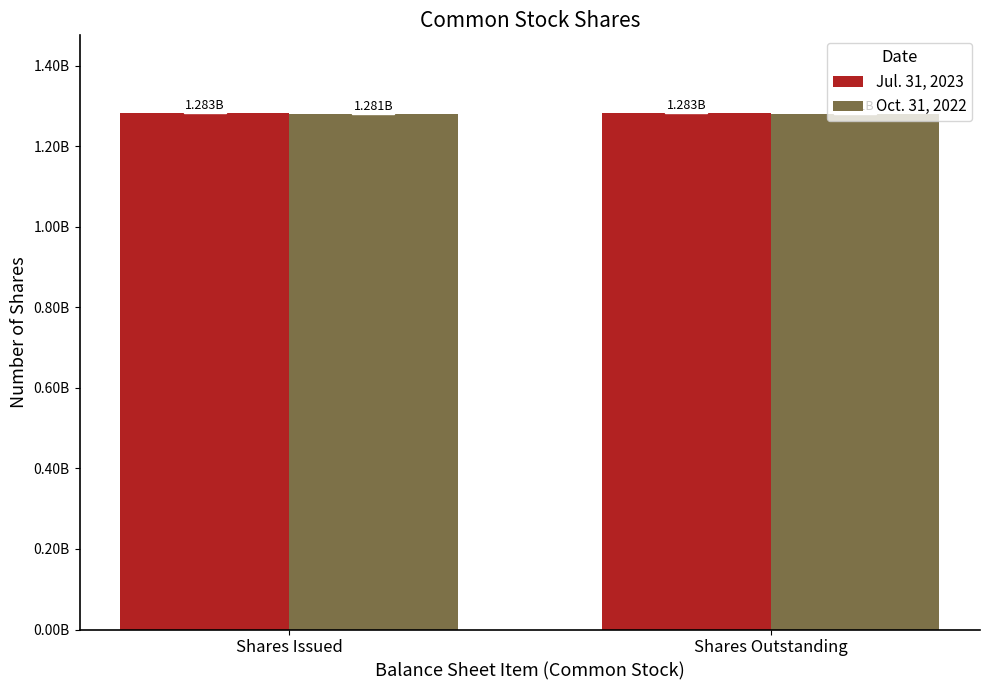

At Shares Outstanding, list the series in order from smallest to largest.

Oct. 31, 2022, Jul. 31, 2023